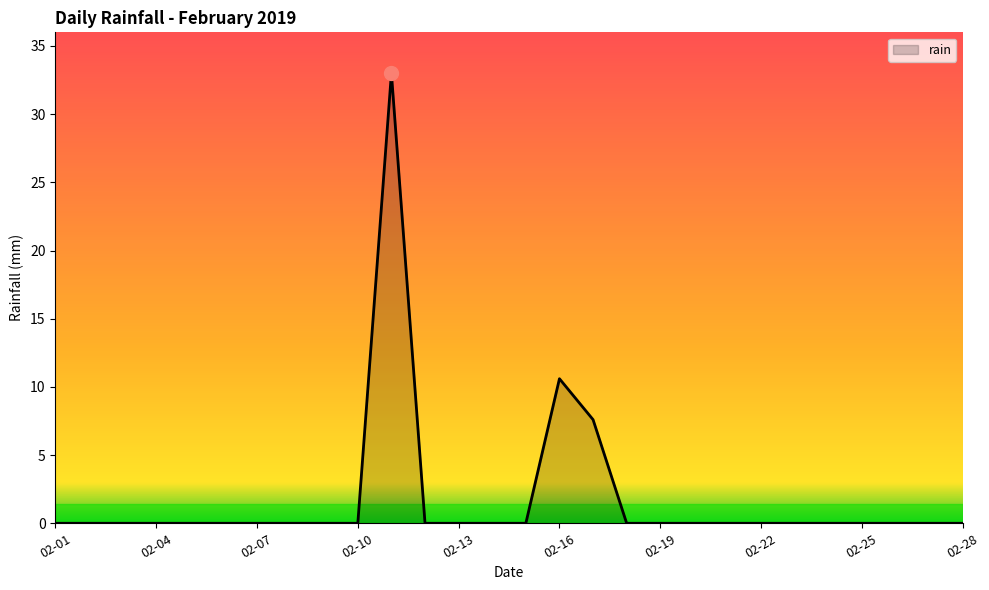

How many categories are shown in the chart?

28